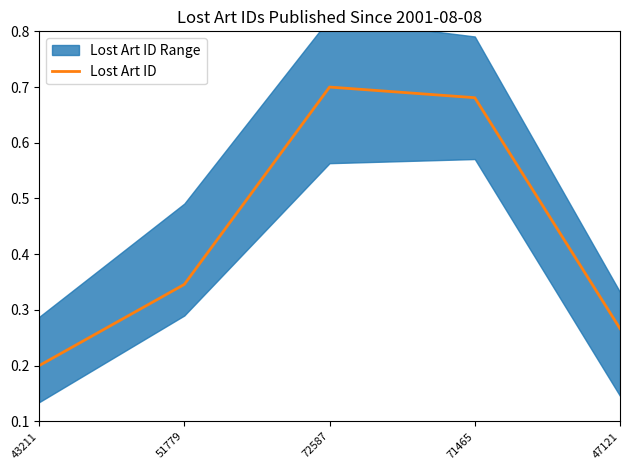

Reading left to right, transcribe all the data shown in this chart.

43211=0.2	51779=0.3	72587=0.7	71465=0.7	47121=0.3